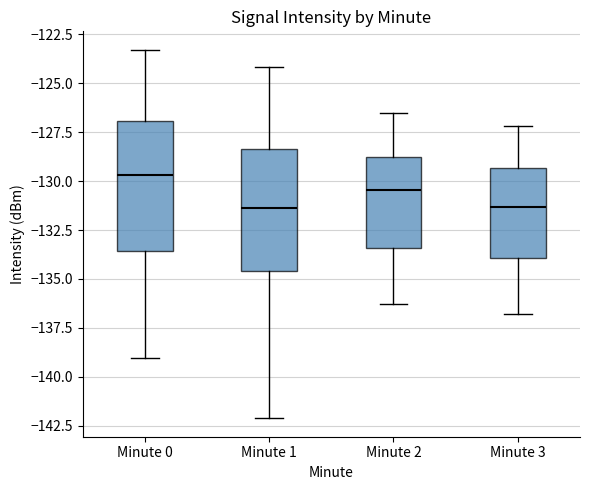

Reading left to right, read every box against the y-axis: the position of its median line, the range the box covers, and the ends of its whiskers. The values are not printed on the chart, so give them approximately, as read against the axis.

Minute 0: median -129.5, box -133.5 to -127.0, whiskers -139.0 to -123.5
Minute 1: median -131.5, box -134.5 to -128.5, whiskers -142.0 to -124.0
Minute 2: median -130.5, box -133.5 to -128.5, whiskers -136.5 to -126.5
Minute 3: median -131.5, box -134.0 to -129.5, whiskers -137.0 to -127.0